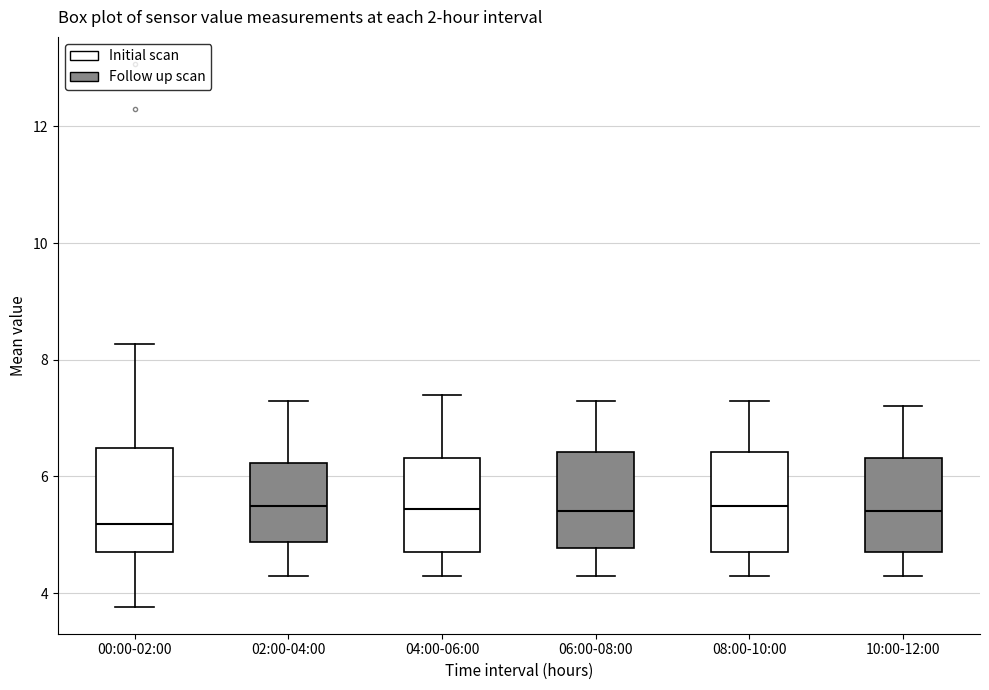

Where does the lower whisker of the box for 02:00-04:00 end on the y-axis? The values are not printed on the chart, so give them approximately, as read against the axis.

4.4